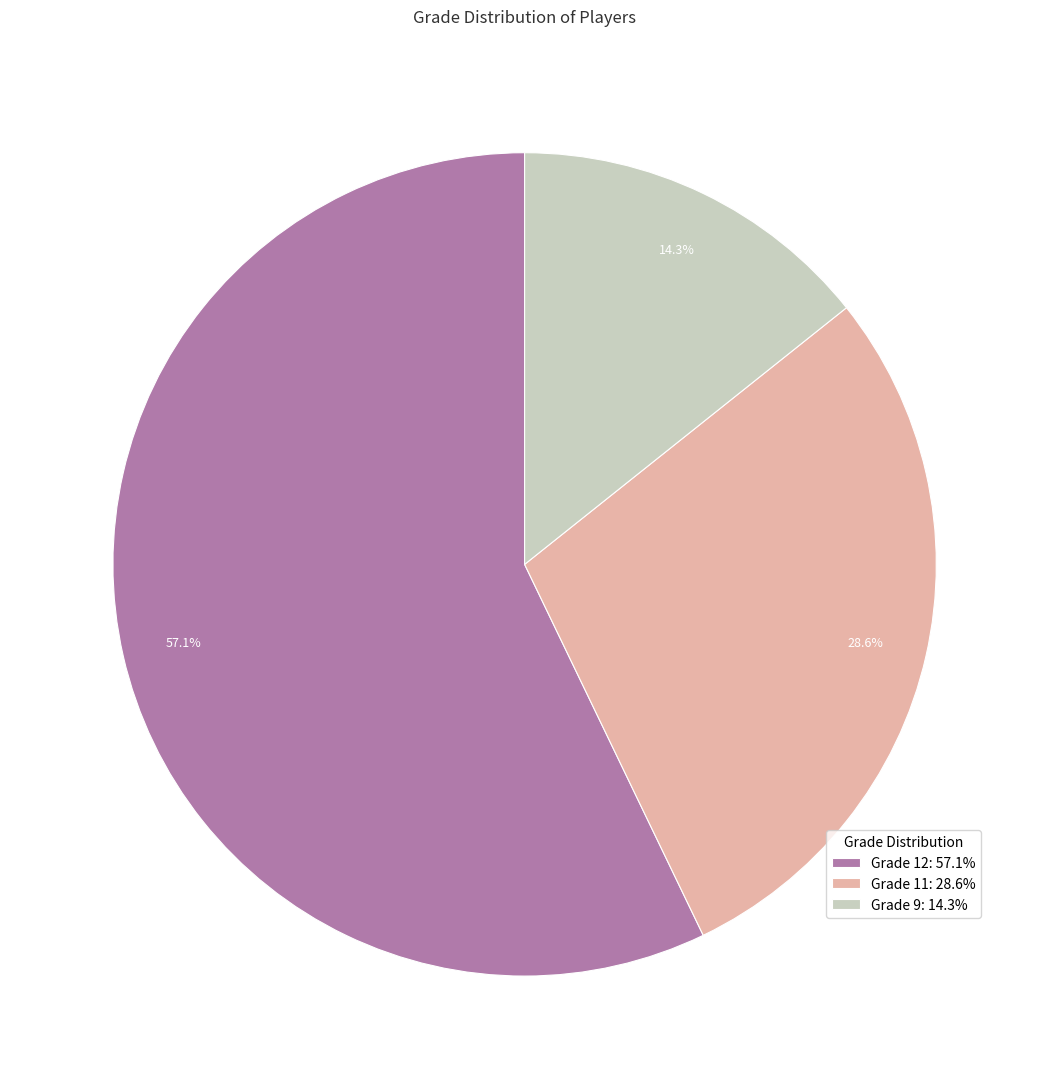

Between Grade 11: 28.6% and Grade 9: 14.3%, which is larger?

Grade 11: 28.6%